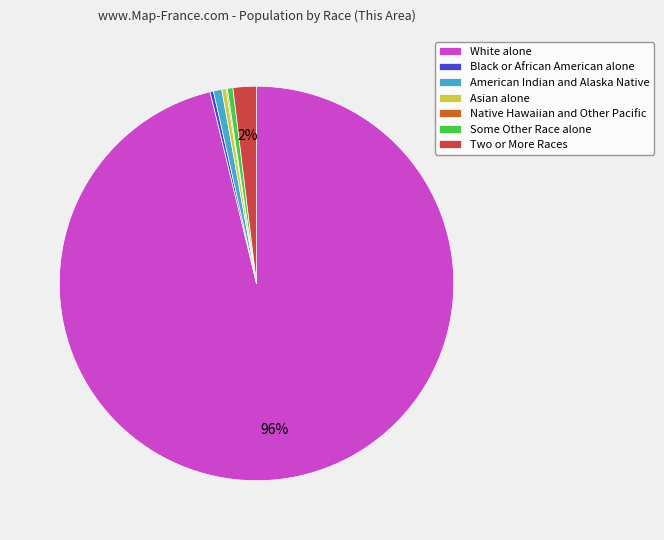

The Some Other Race alone slice represents 0% of the pie. True or false?

True